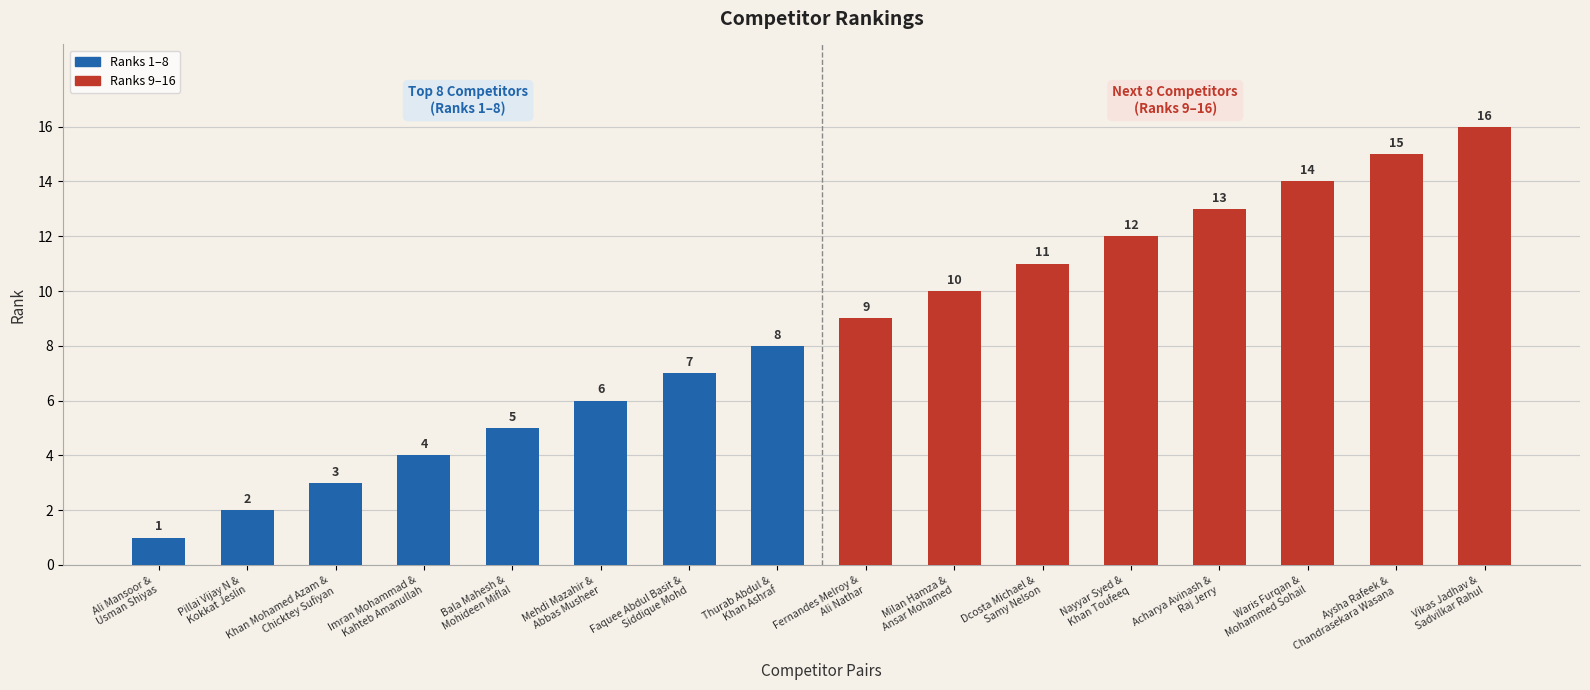

Reading left to right, what are all the values shown in this chart?

Ali Mansoor &
Usman Shiyas=1	Pillai Vijay N &
Kokkat Jeslin=2	Khan Mohamed Azam &
Chicktey Sufiyan=3	Imran Mohammad &
Kahteb Amanullah=4	Bala Mahesh &
Mohideen Miflal=5	Mehdi Mazahir &
Abbas Musheer=6	Faquee Abdul Basit &
Siddique Mohd=7	Thurab Abdul &
Khan Ashraf=8	Fernandes Melroy &
Ali Nathar=9	Milan Hamza &
Ansar Mohamed=10	Dcosta Michael &
Samy Nelson=11	Nayyar Syed &
Khan Toufeeq=12	Acharya Avinash &
Raj Jerry=13	Waris Furqan &
Mohammed Sohail=14	Aysha Rafeek &
Chandrasekara Wasana=15	Vikas Jadhav &
Sadvilkar Rahul=16